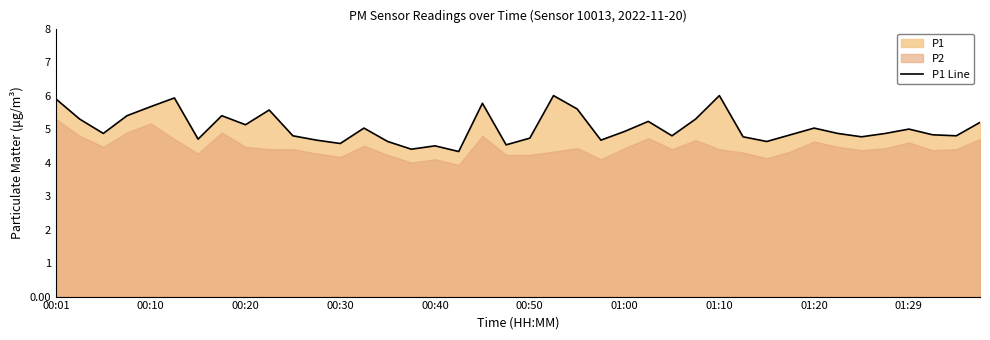

The value of P1 Line at 00:20 is 1.1. True or false?

False